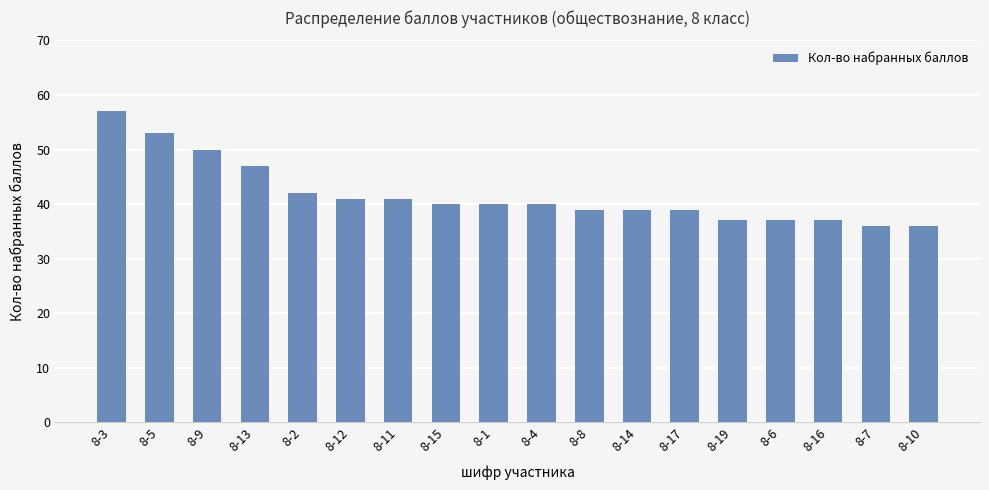

What is the change in value from 8-13 to 8-14?

-8